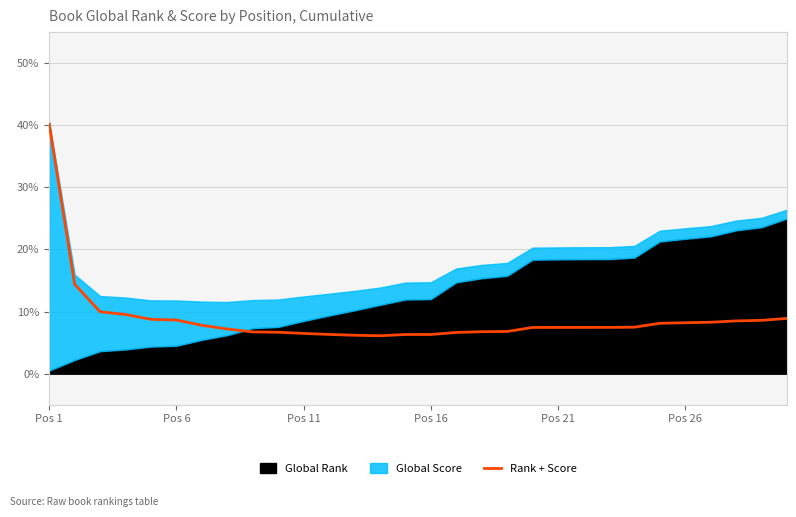

What is the highest value of the Rank + Score series?

40.2